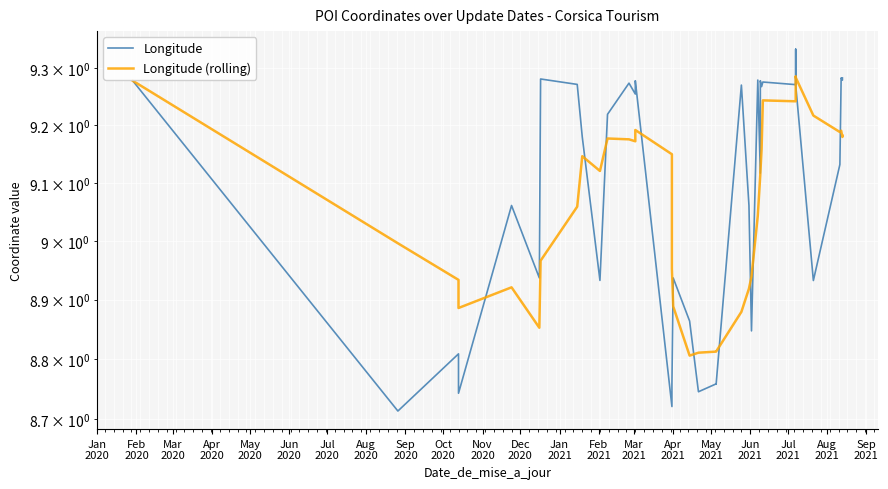

Rank the series by their maximum value, from highest to lowest.

Longitude, Longitude (rolling)